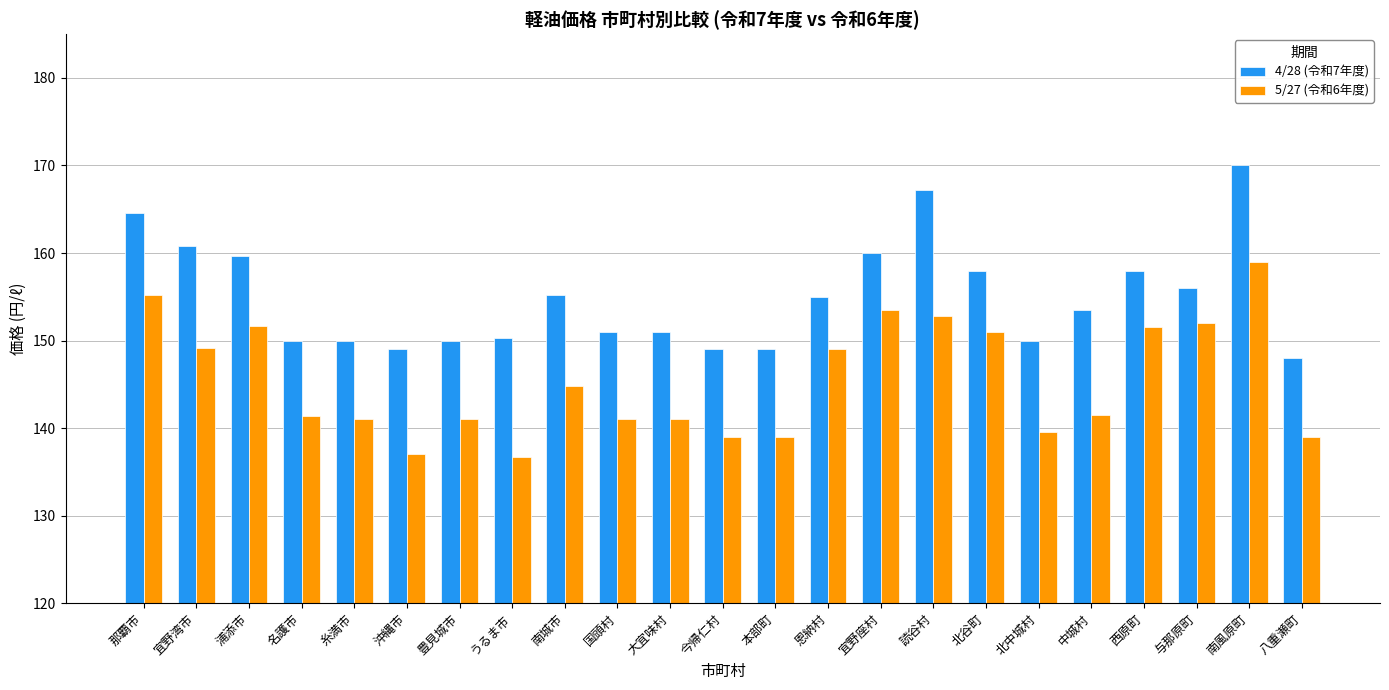

What is the lowest value of the 5/27 (令和6年度) series?

136.8